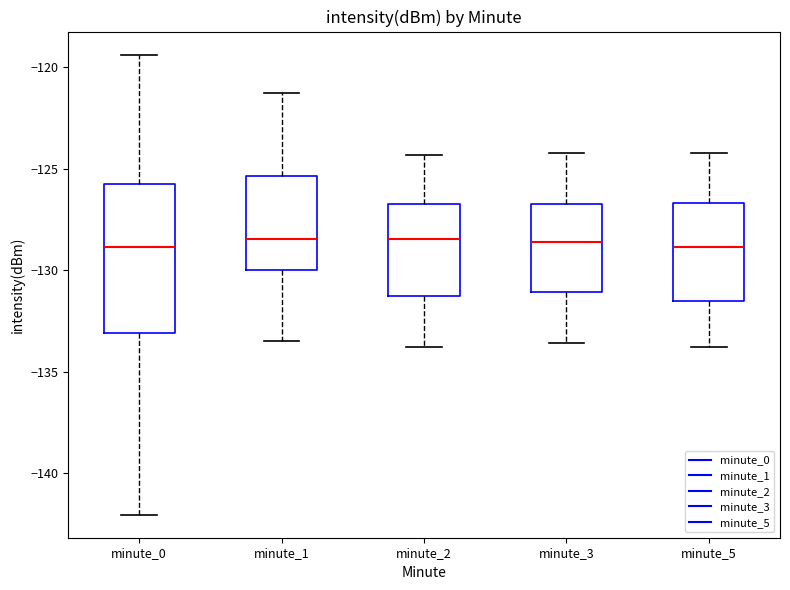

Where does the median line of the box for minute_5 sit on the y-axis? The values are not printed on the chart, so give them approximately, as read against the axis.

-129.0